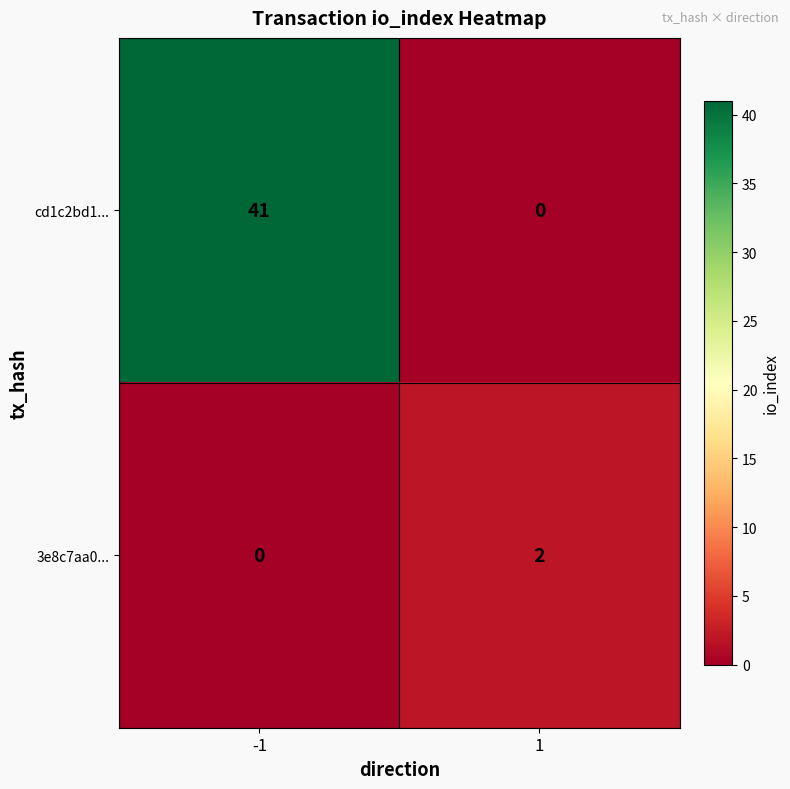

True or false: 3e8c7aa0... has a value of 3 at 1.

False